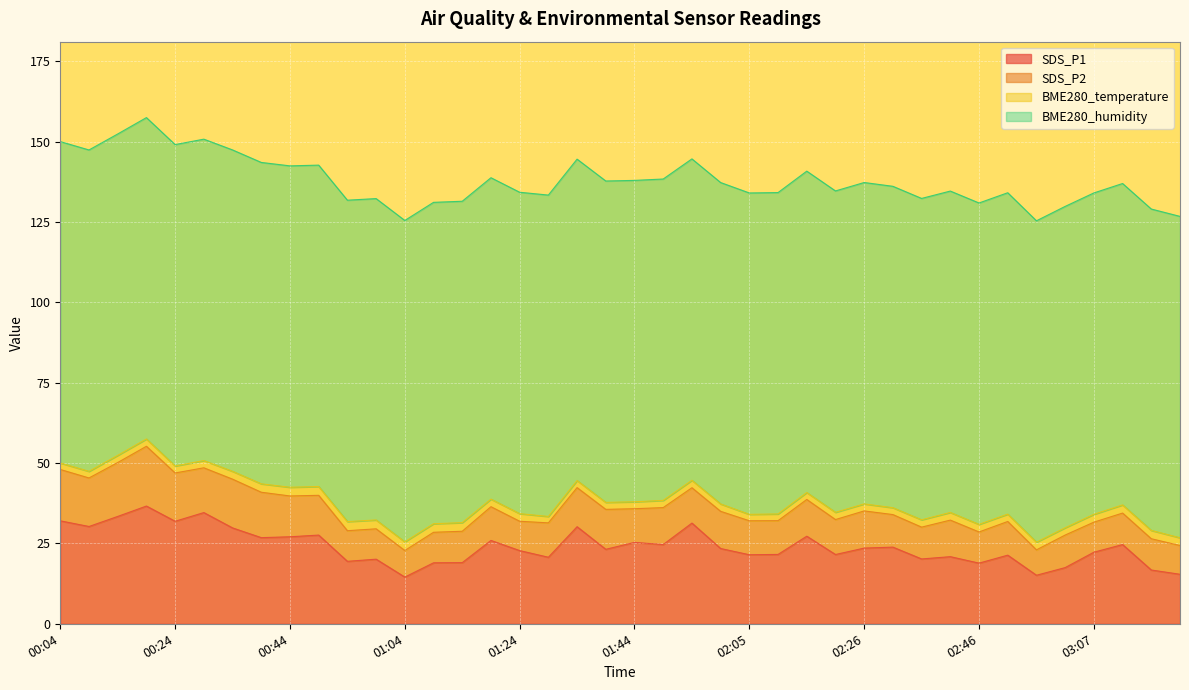

What is the difference between the BME280_temperature values at 01:04 and 03:22?

0.3